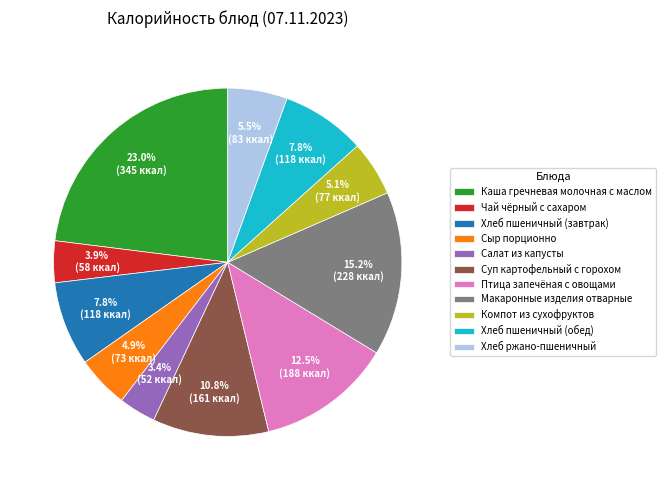

Does any single category account for the majority?

No